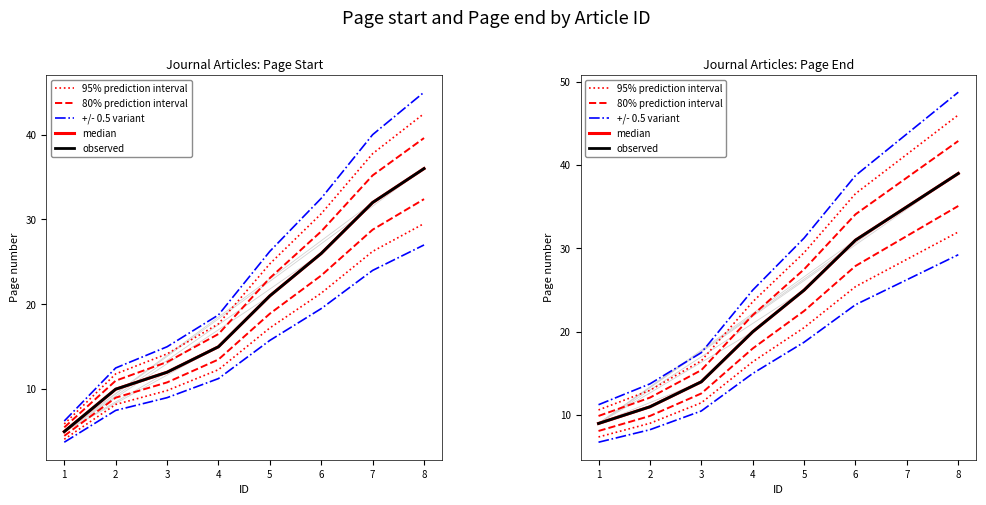

Rank the series at 1 from lowest to highest value.

median, observed, 80% prediction interval, 95% prediction interval, +/- 0.5 variant